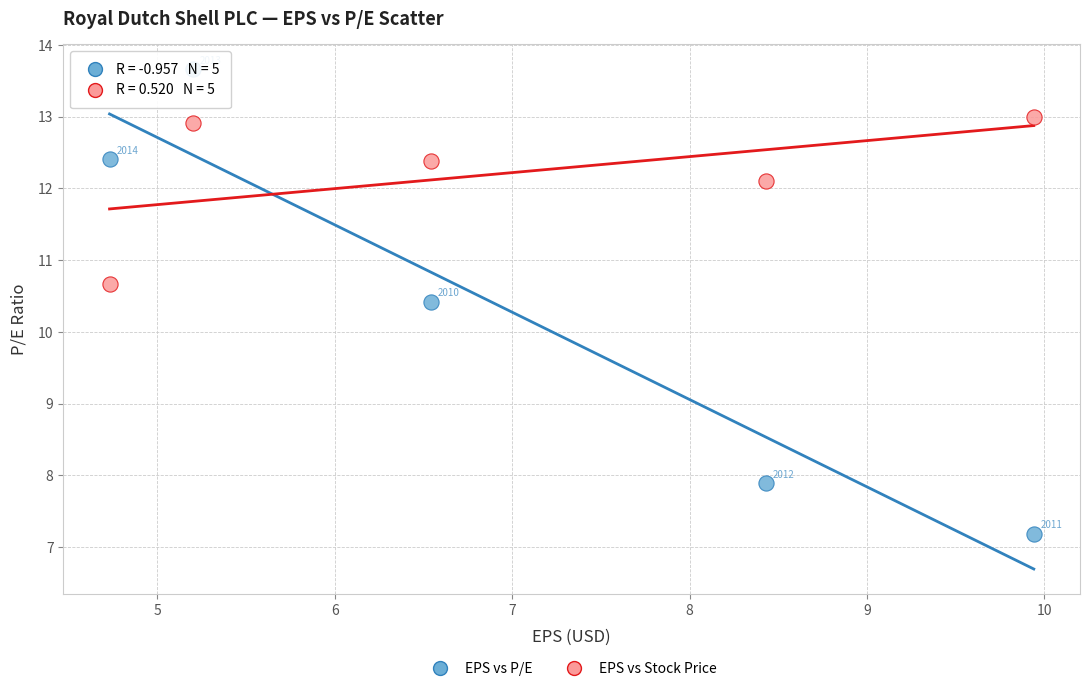

Across all data points, what is the average X value?

7.0